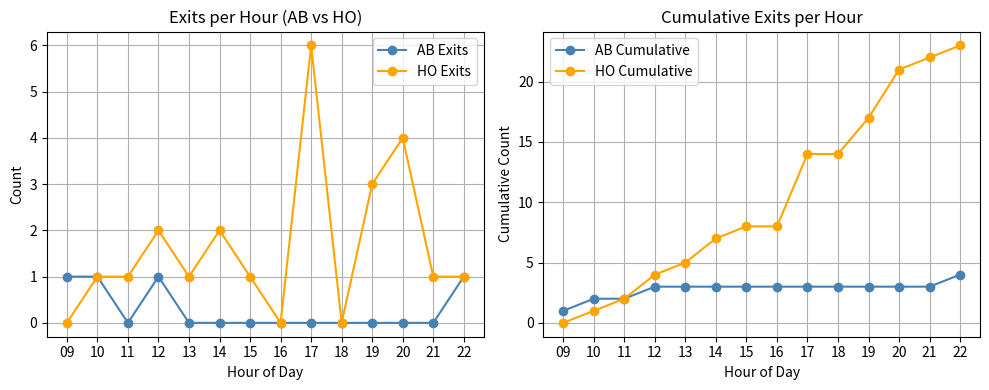

True or false: HO Cumulative and AB Cumulative intersect in this chart.

False